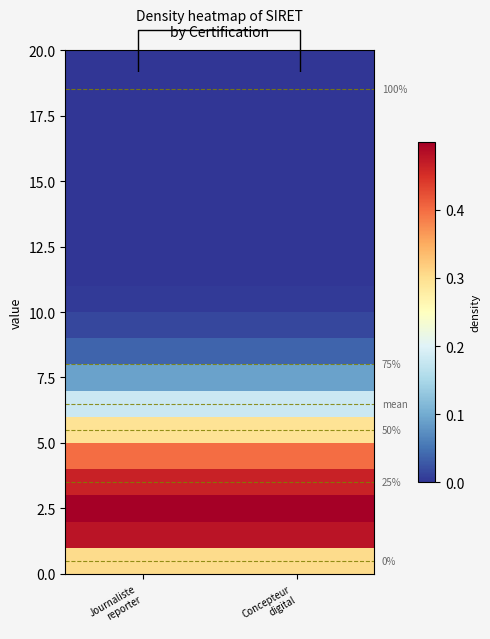

At which category is the sum across all series the highest?

Journaliste
reporter